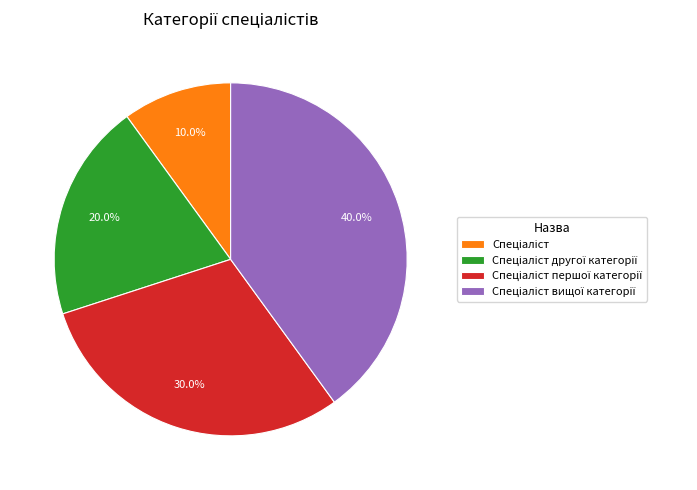

Is there any slice that represents more than half of the pie?

No